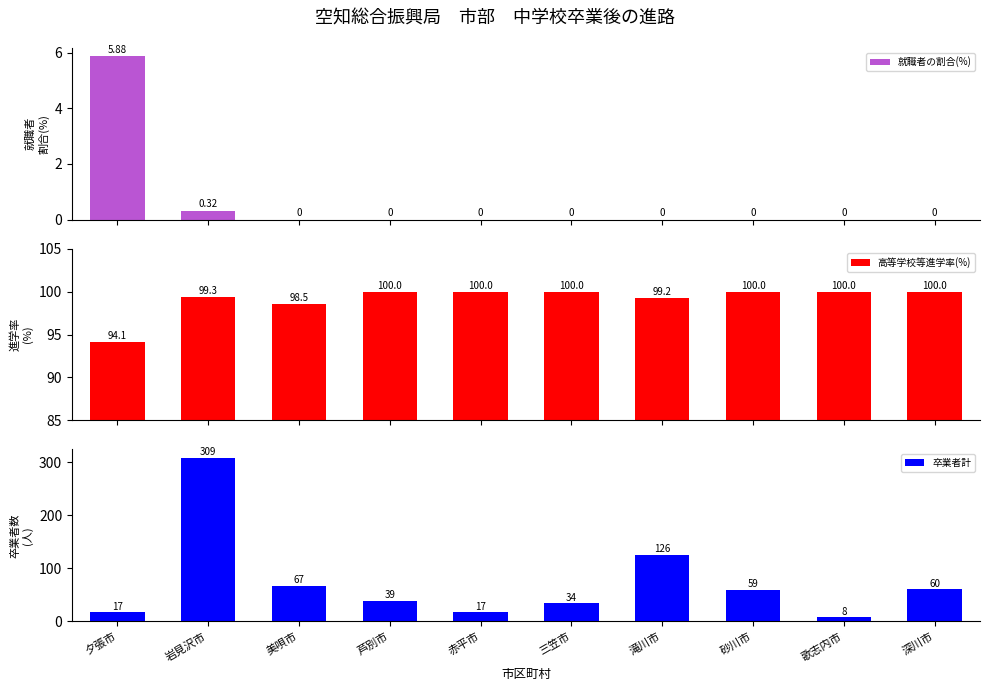

List the series in order of their overall mean, highest first.

高等学校等進学率(%), 卒業者計, 就職者の割合(%)